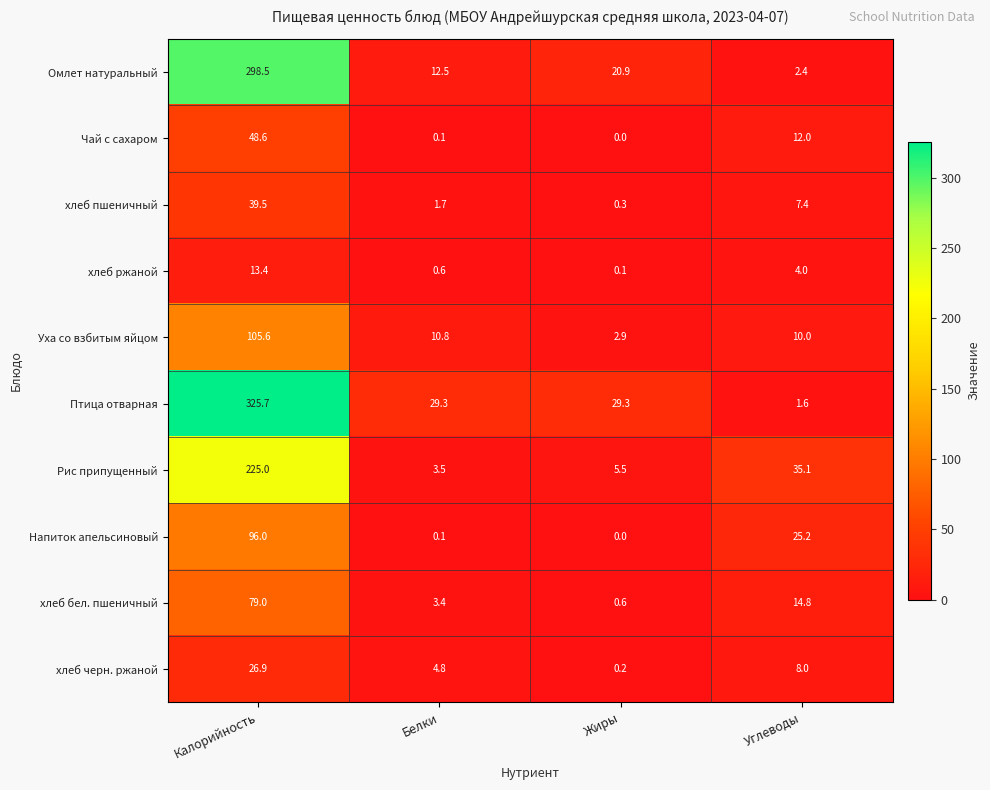

How many categories are shown in the chart?

4